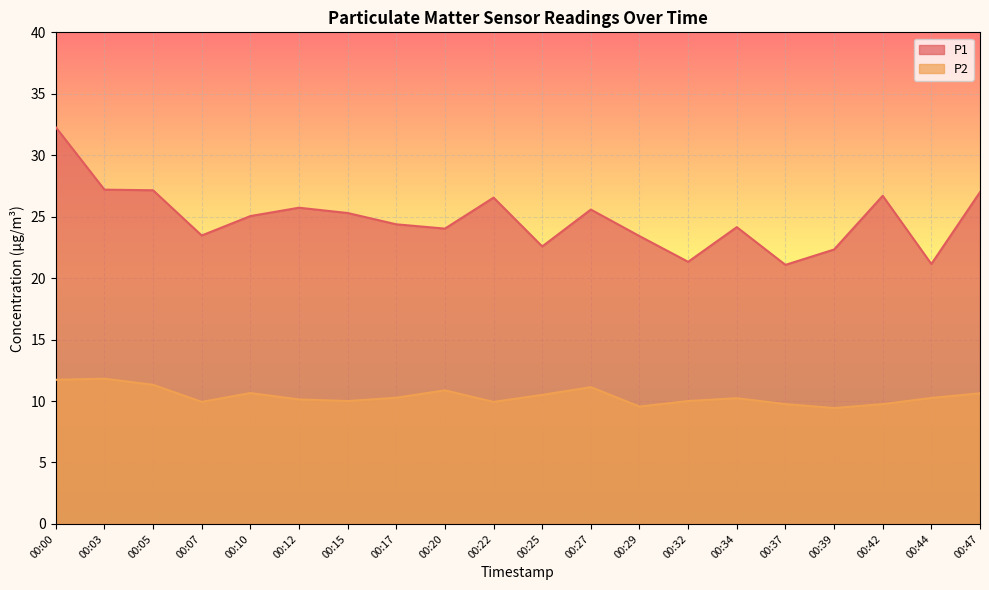

What is the minimum value shown in the chart?

9.4